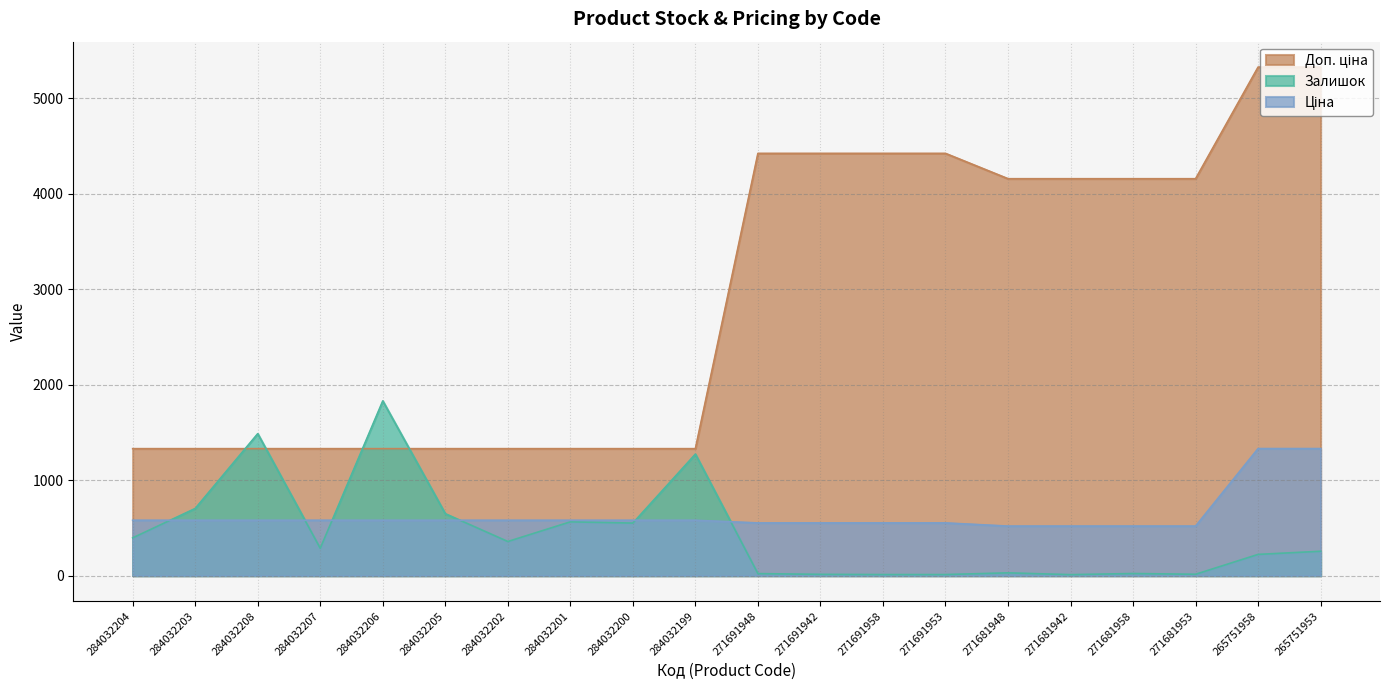

Reading left to right, list all the values displayed in this chart.

Залишок: 284032204=396.0	284032203=704.0	284032208=1487.0	284032207=287.0	284032206=1830.0	284032205=649.0	284032202=358.0	284032201=564.0	284032200=551.0	284032199=1273.0	271691948=22.0	271691942=14.0	271691958=12.0	271691953=12.0	271681948=30.0	271681942=11.0	271681958=23.0	271681953=15.0	265751958=223.0	265751953=256.0
Ціна: 284032204=580.4	284032203=580.4	284032208=580.4	284032207=580.4	284032206=580.4	284032205=580.4	284032202=580.4	284032201=580.4	284032200=580.4	284032199=580.4	271691948=552.7	271691942=552.7	271691958=552.7	271691953=552.7	271681948=519.5	271681942=519.5	271681958=519.5	271681953=519.5	265751958=1331.2	265751953=1331.2
Доп. ціна: 284032204=1330.2	284032203=1330.2	284032208=1330.2	284032207=1330.2	284032206=1330.2	284032205=1330.2	284032202=1330.2	284032201=1330.2	284032200=1330.2	284032199=1330.2	271691948=4421.4	271691942=4421.4	271691958=4421.4	271691953=4421.4	271681948=4156.3	271681942=4156.3	271681958=4156.3	271681953=4156.3	265751958=5324.9	265751953=5324.9